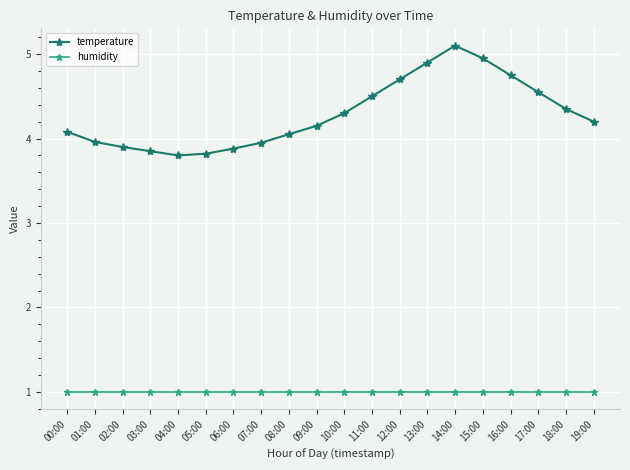

The value of temperature at 10:00 is 4.3. True or false?

True